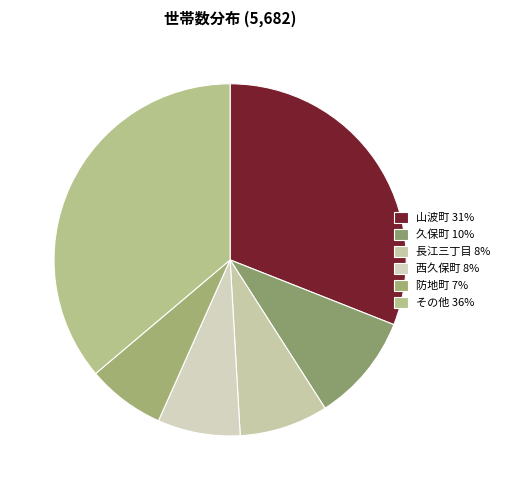

What is the largest slice in the pie chart?

その他 36%